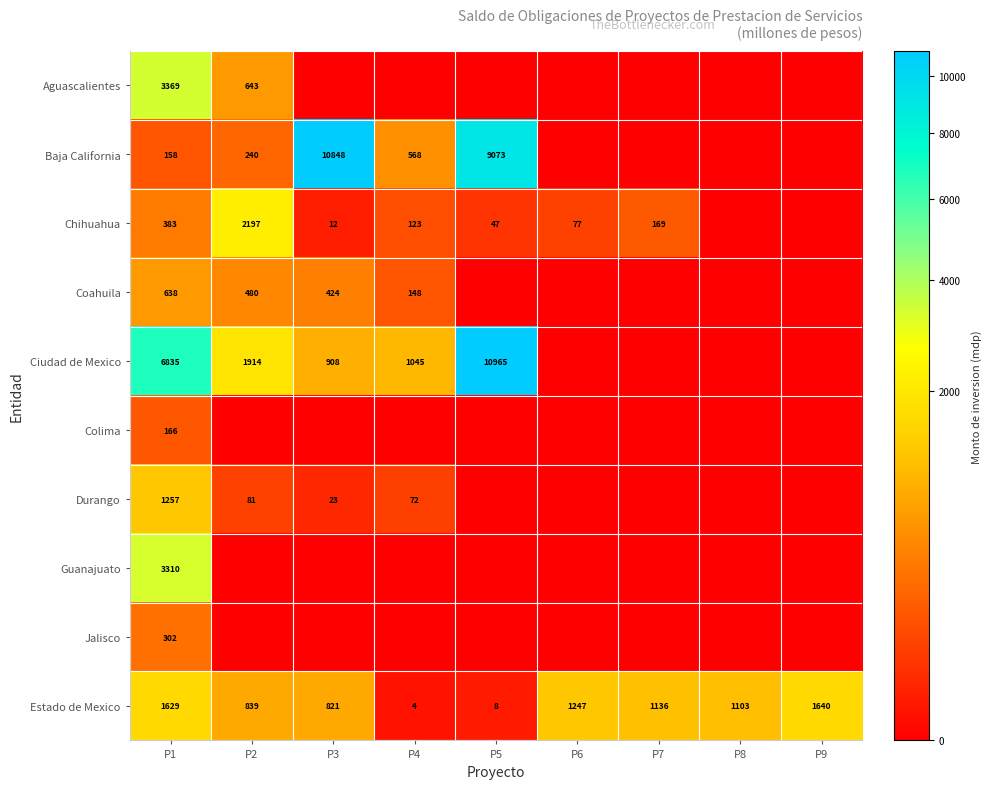

Rank the categories by Estado de Mexico value from lowest to highest.

P4, P5, P3, P2, P8, P7, P6, P1, P9